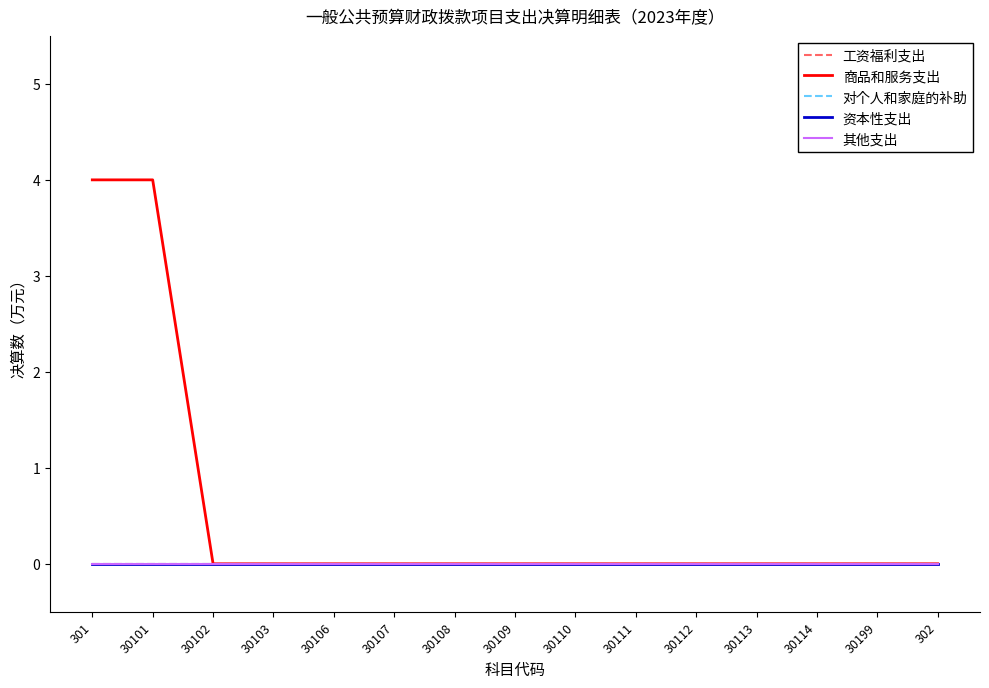

Does the chart display data point markers on the line(s)?

No